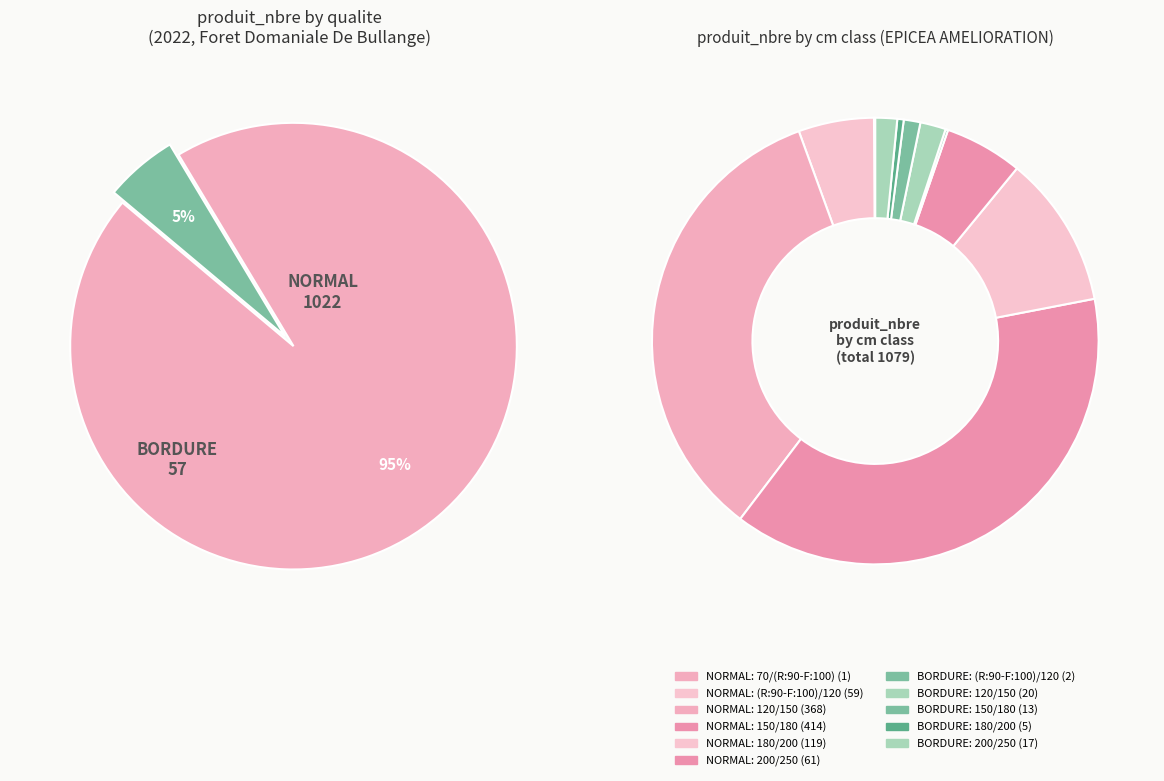

What is the change in value from 4 to 7?

-99